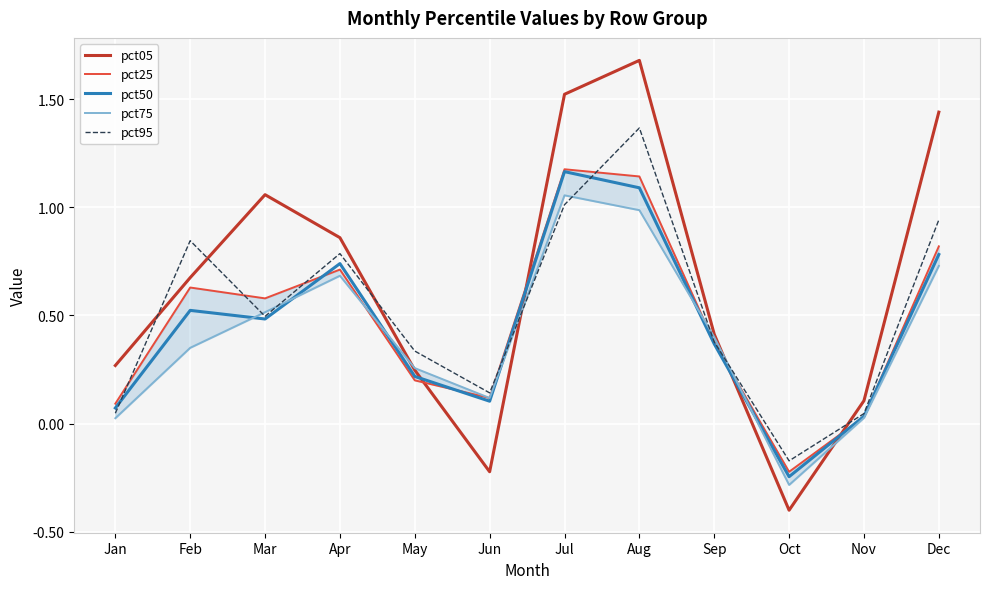

Where is pct75 nearest to the value 0?

Jan